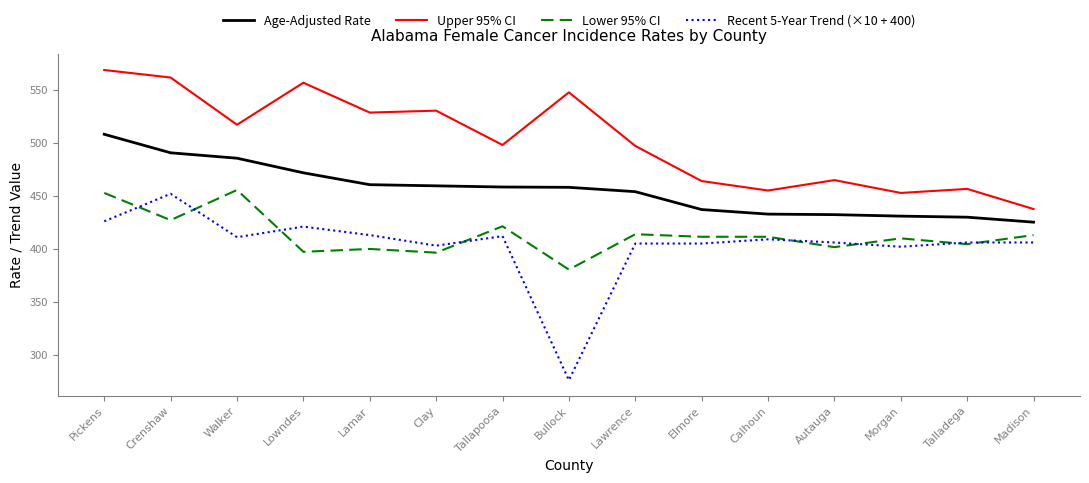

What is the smallest value displayed?

276.0